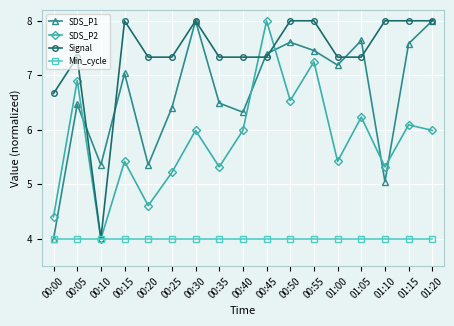

Which series ends up on top after the final intersection of SDS_P1 and SDS_P2?

SDS_P1